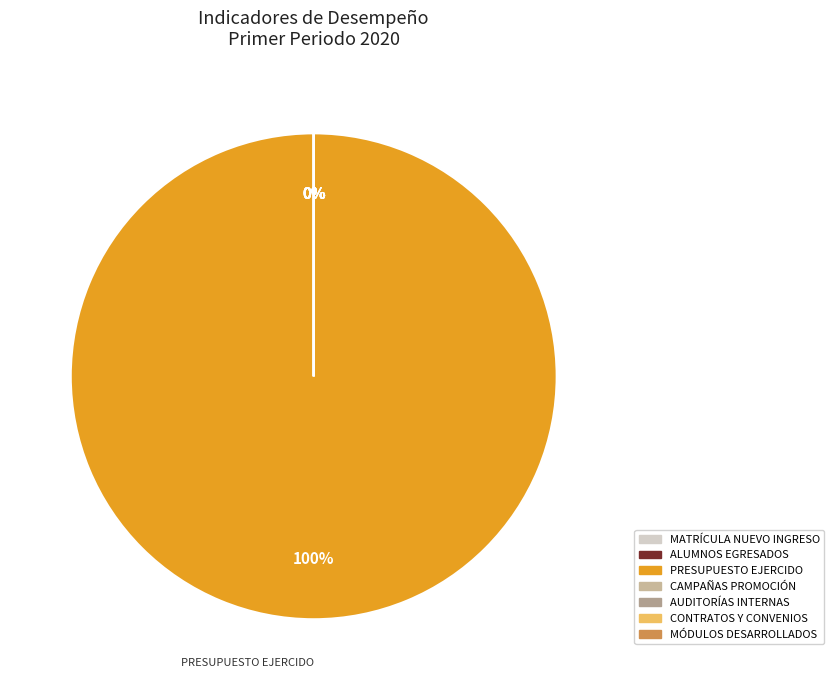

What is the largest slice in the pie chart?

PRESUPUESTO EJERCIDO